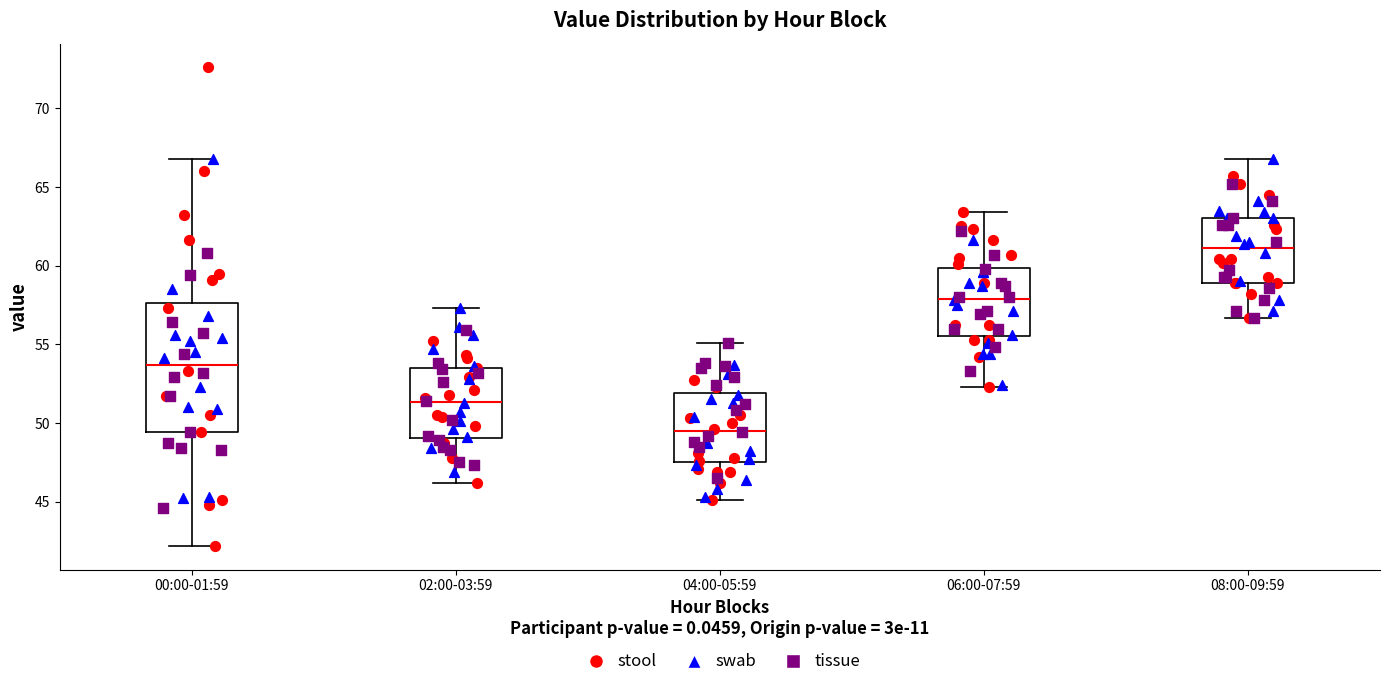

Reading left to right, transcribe this box plot: for each box, give where its median line is, the range the box spans, and where its two whiskers end, as read against the y-axis. The values are not printed on the chart, so give them approximately, as read against the axis.

00:00-01:59: median 53.5, box 49.5 to 57.5, whiskers 42.0 to 67.0
02:00-03:59: median 51.5, box 49.0 to 53.5, whiskers 46.0 to 57.5
04:00-05:59: median 49.5, box 47.5 to 52.0, whiskers 45.0 to 55.0
06:00-07:59: median 58.0, box 55.5 to 60.0, whiskers 52.5 to 63.5
08:00-09:59: median 61.0, box 59.0 to 63.0, whiskers 56.5 to 67.0